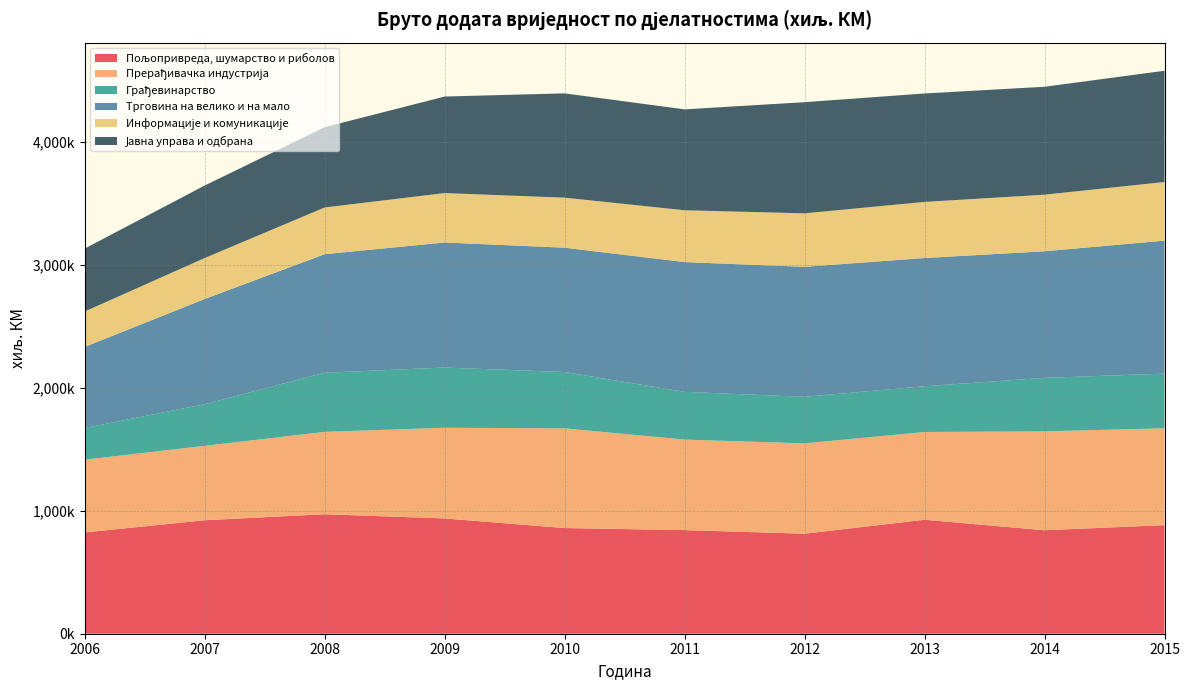

Reading left to right, what are all the values shown in this chart?

Пољопривреда, шумарство и риболов: 823543	922617	971482	937204	859149	842354	813268	926696	841168	882881
Прерађивачка индустрија: 591453	605001	669582	737422	810443	736124	734331	713504	804222	787185
Грађевинарство: 257445	338791	480749	489563	458052	387809	378635	372067	434876	444401
Трговина на велико и на мало: 659670	855231	963946	1016495	1010804	1055086	1056652	1042235	1029032	1081311
Информације и комуникације: 287902	332959	379950	401870	406780	421461	434927	456247	460078	476943
Јавна управа и одбрана: 511667	589669	652465	784892	847866	820273	903703	881567	877450	904180